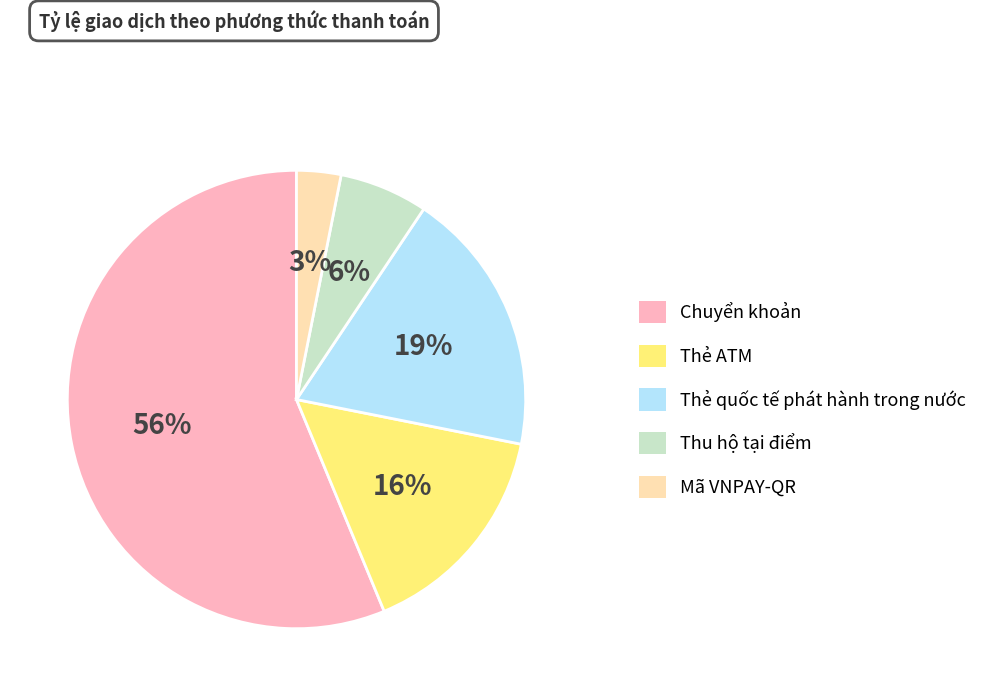

Is there any slice that represents more than half of the pie?

Yes